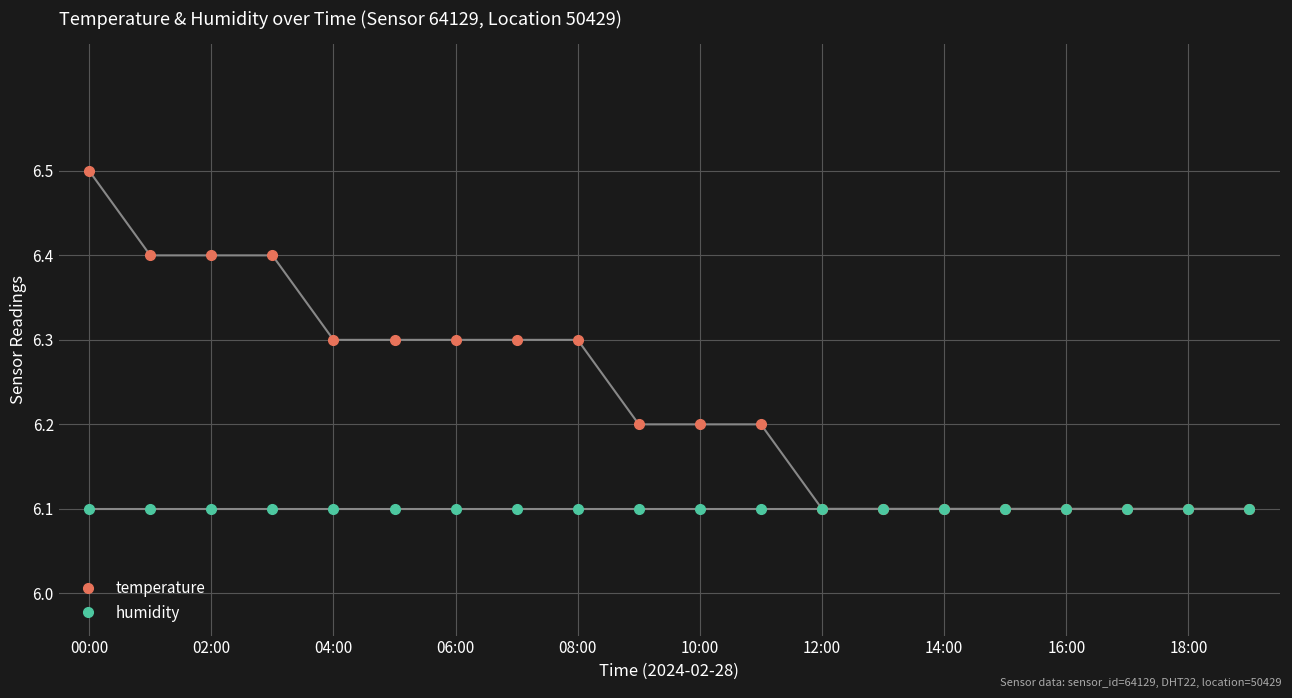

What is the value of the temperature point at the 13th from the left?

6.1